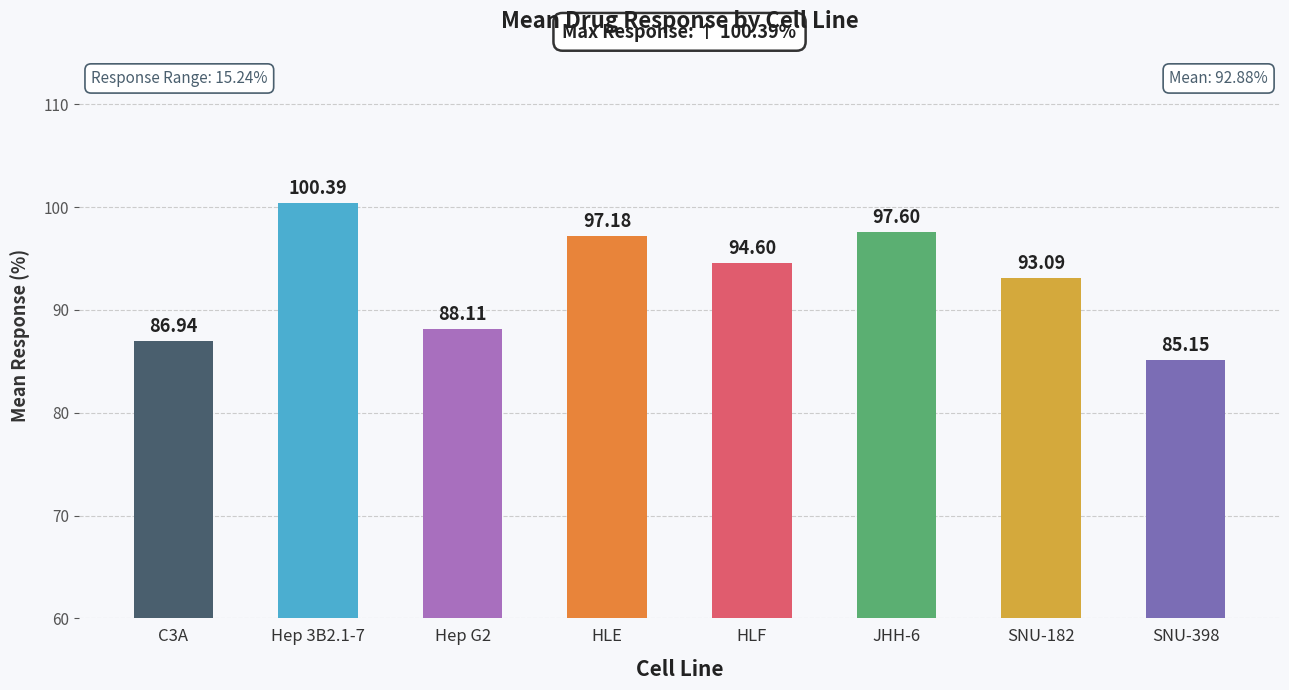

How many bars are there in total?

8